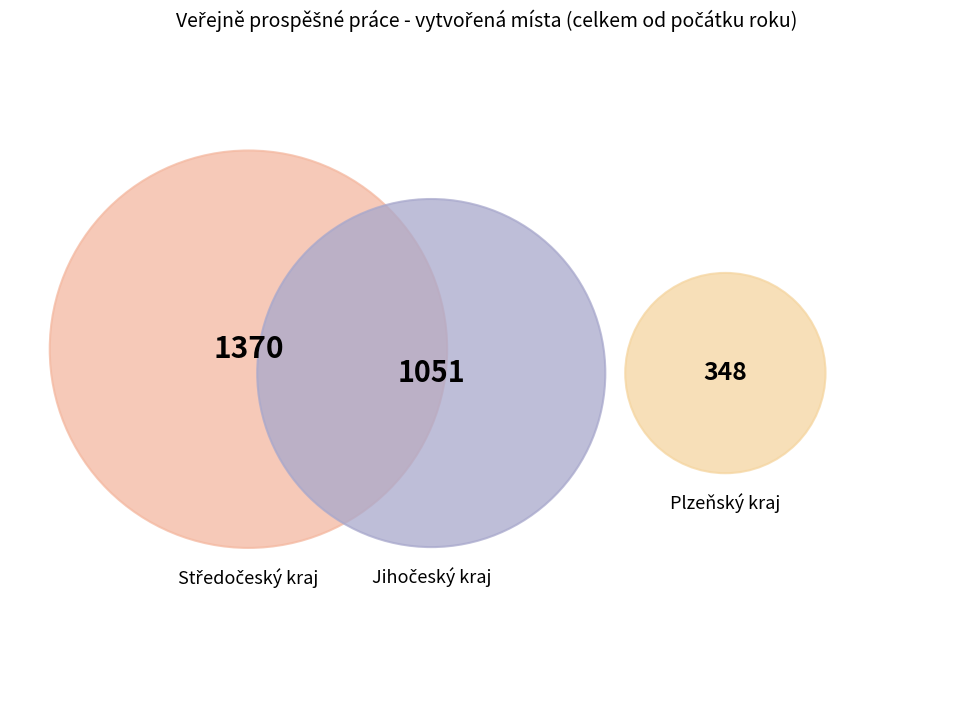

To the nearest percent, what is the average slice percentage?

33%